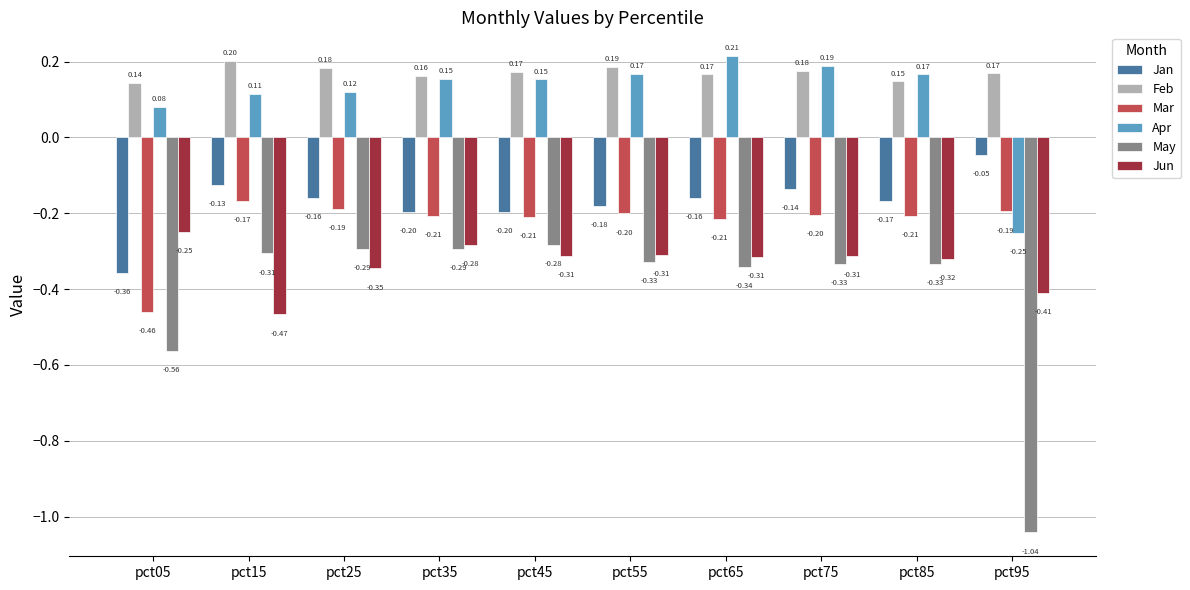

Which series has the largest total across all categories?

Feb